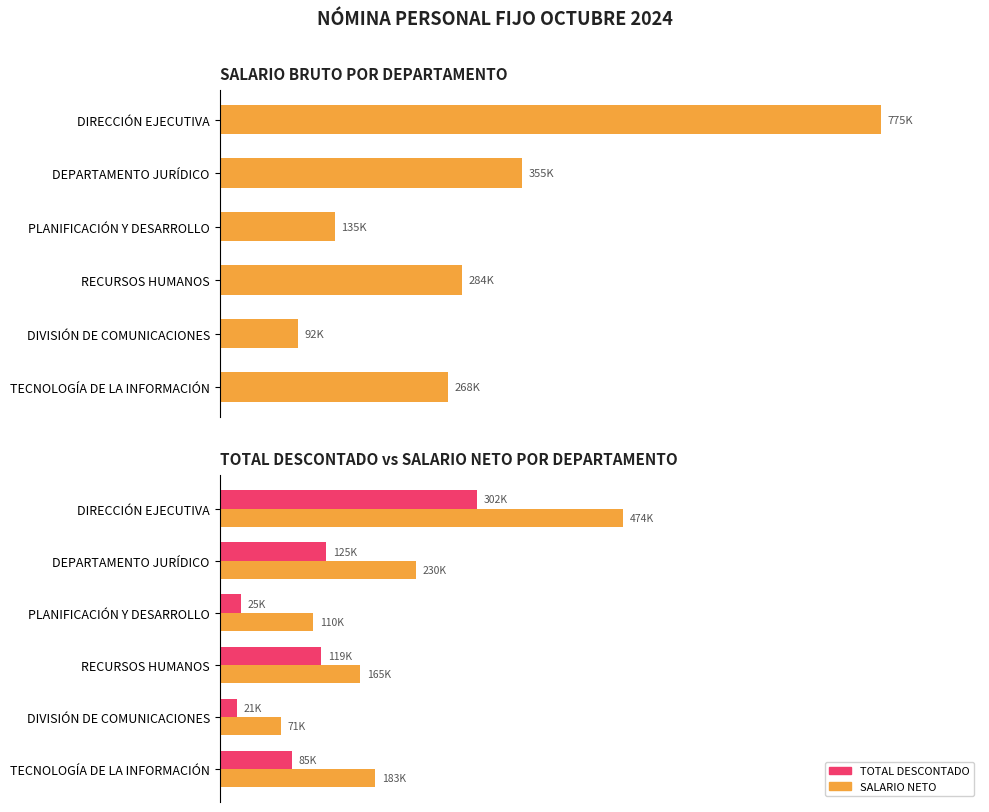

How many values in the SALARIO NETO series are below 182723?

3